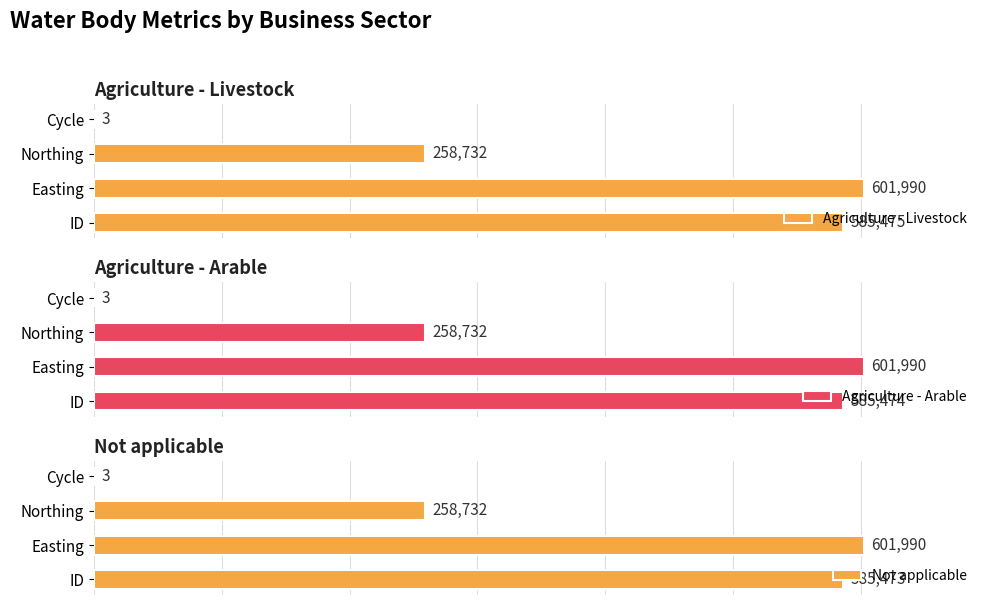

The Agriculture - Livestock series shows 258732 at Northing. True or false?

True